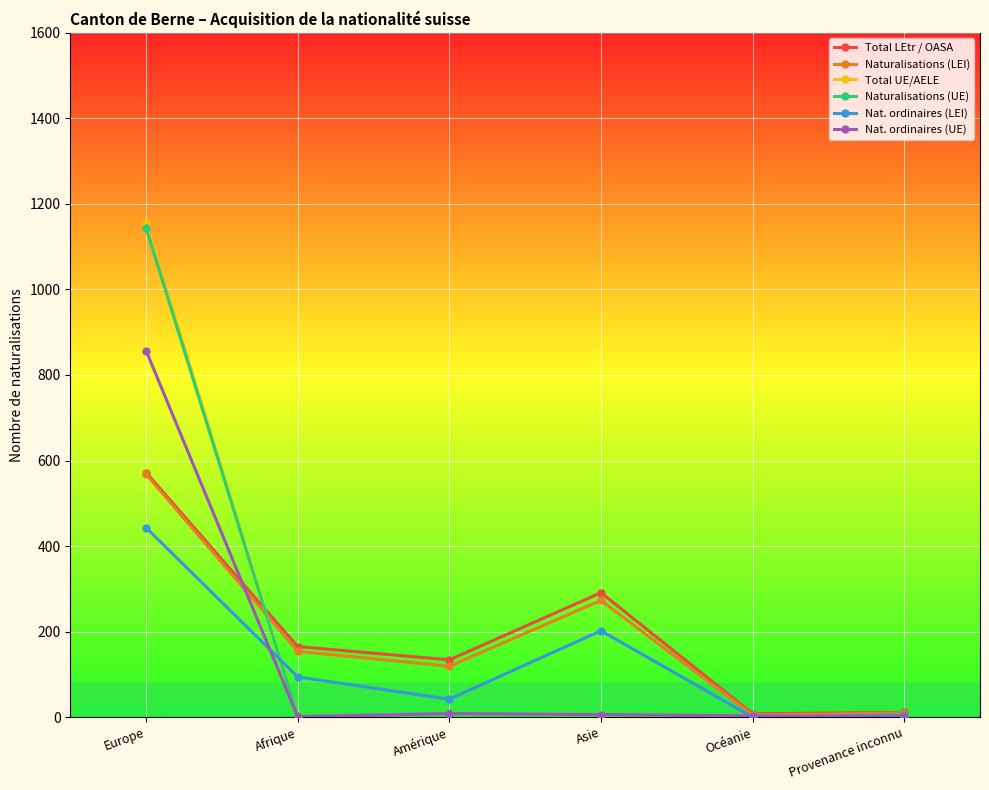

True or false: Naturalisations (UE) has more than 0 interior local peaks.

True